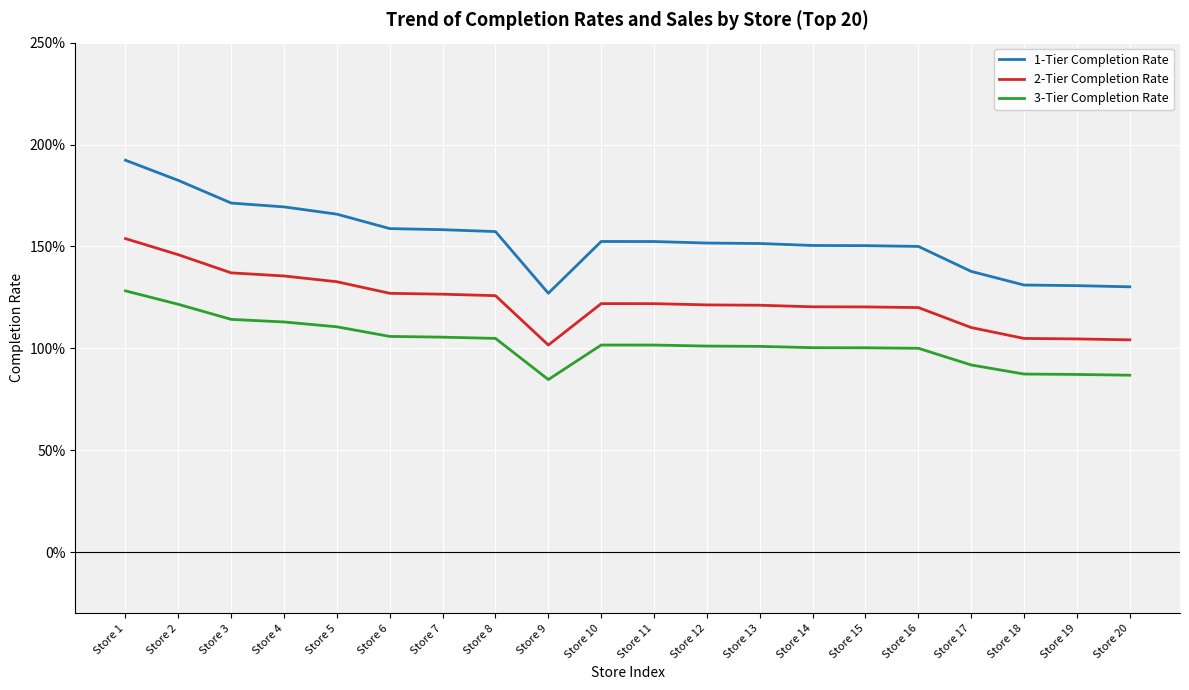

List the series in order of their overall mean, highest first.

1-Tier Completion Rate, 2-Tier Completion Rate, 3-Tier Completion Rate